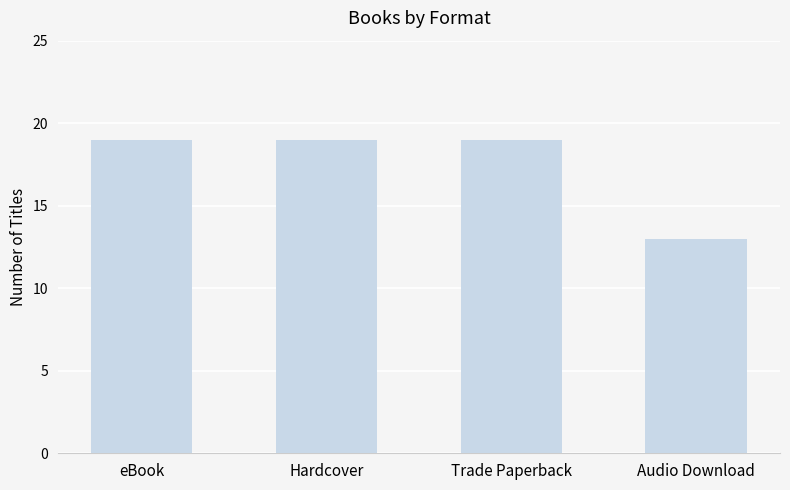

Count the number of categories in the chart.

4